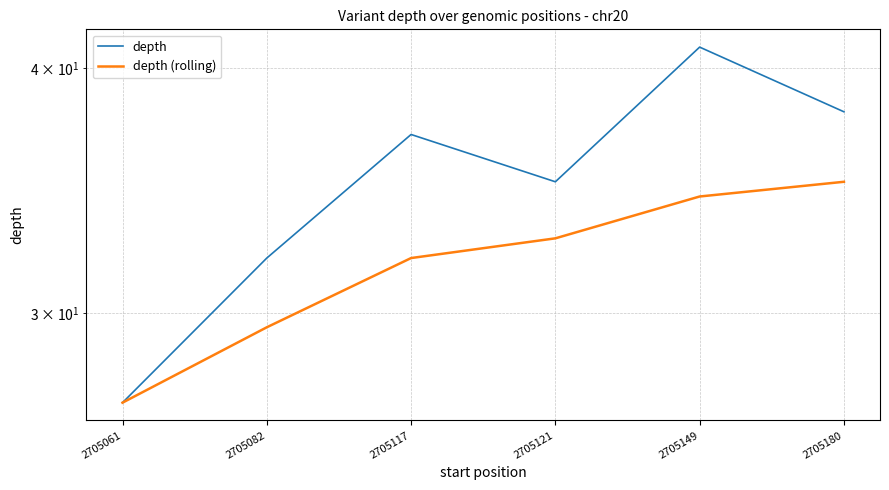

True or false: depth (rolling) and depth cross at least once.

False